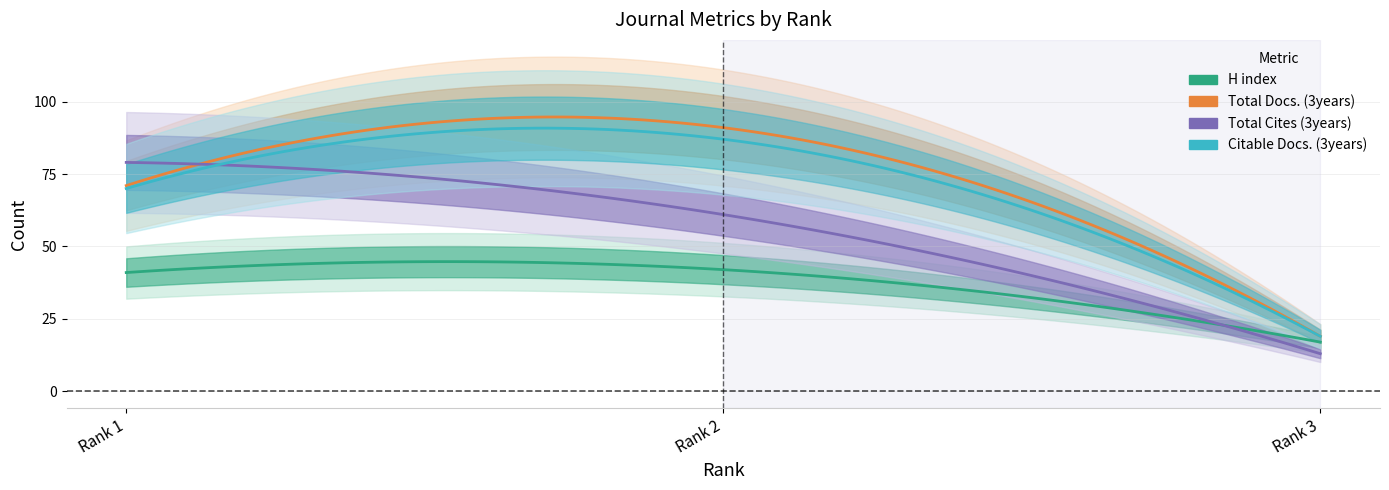

Reading left to right, list all the values displayed in this chart.

H index: Rank 1=41	Rank 2=42	Rank 3=17
Total Docs. (3years): Rank 1=71	Rank 2=91	Rank 3=19
Total Cites (3years): Rank 1=79	Rank 2=61	Rank 3=13
Citable Docs. (3years): Rank 1=70	Rank 2=87	Rank 3=19